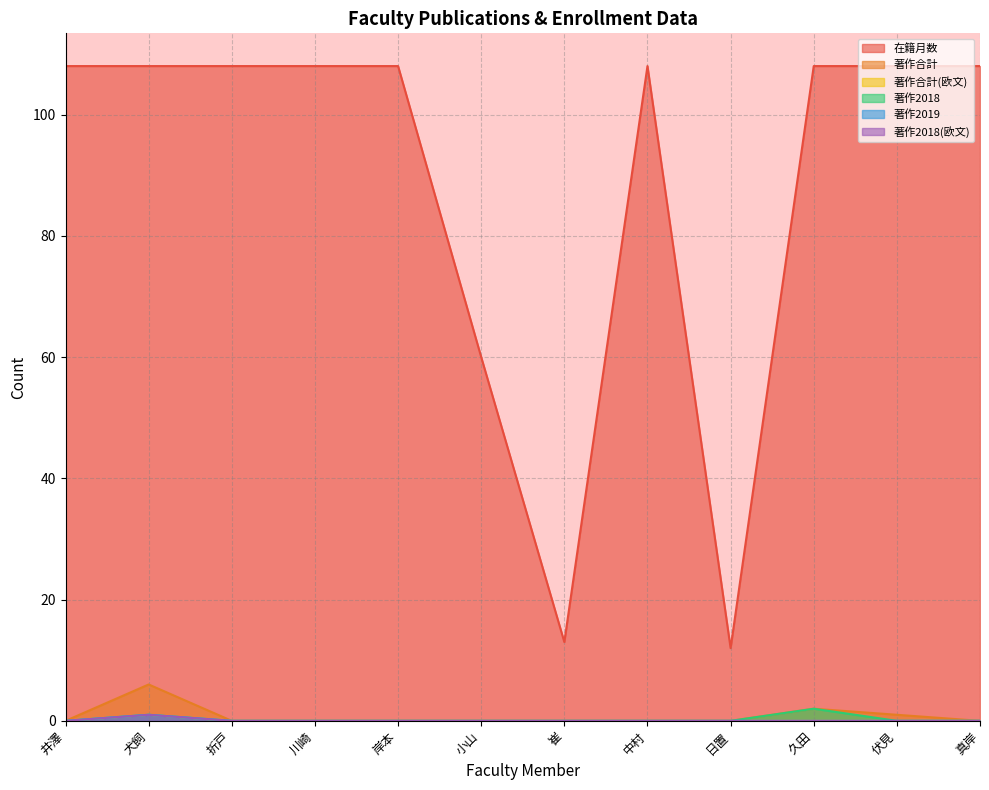

What is the approximate value of 在籍月数 at 犬飼, to the nearest 5?

110